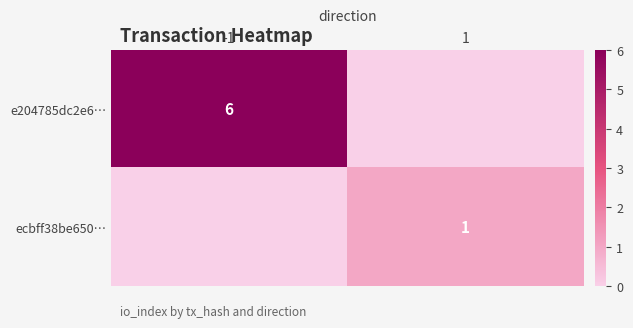

True or false: e204785dc2e6… has a value of 6 at -1.

True